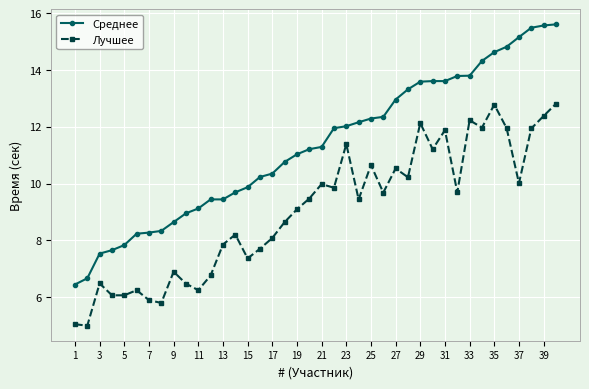

True or false: Лучшее has more than 1 points higher than both neighbors.

True